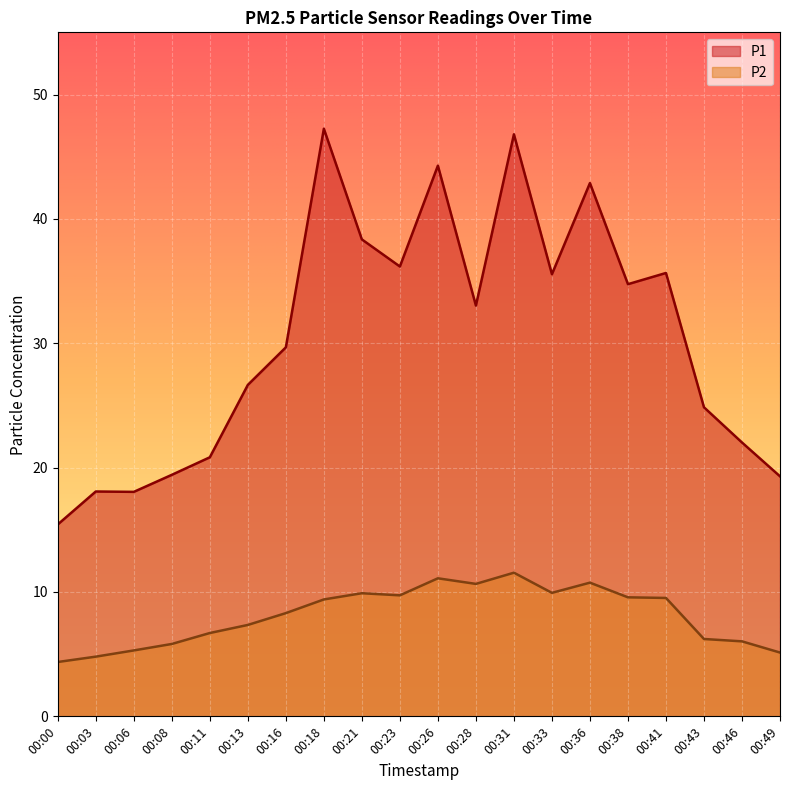

Rank the series by their average value, from highest to lowest.

P1, P2